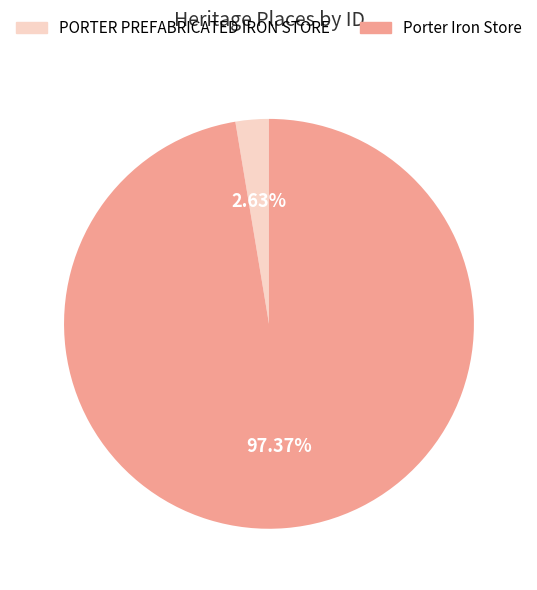

How many slices are in this pie chart?

2